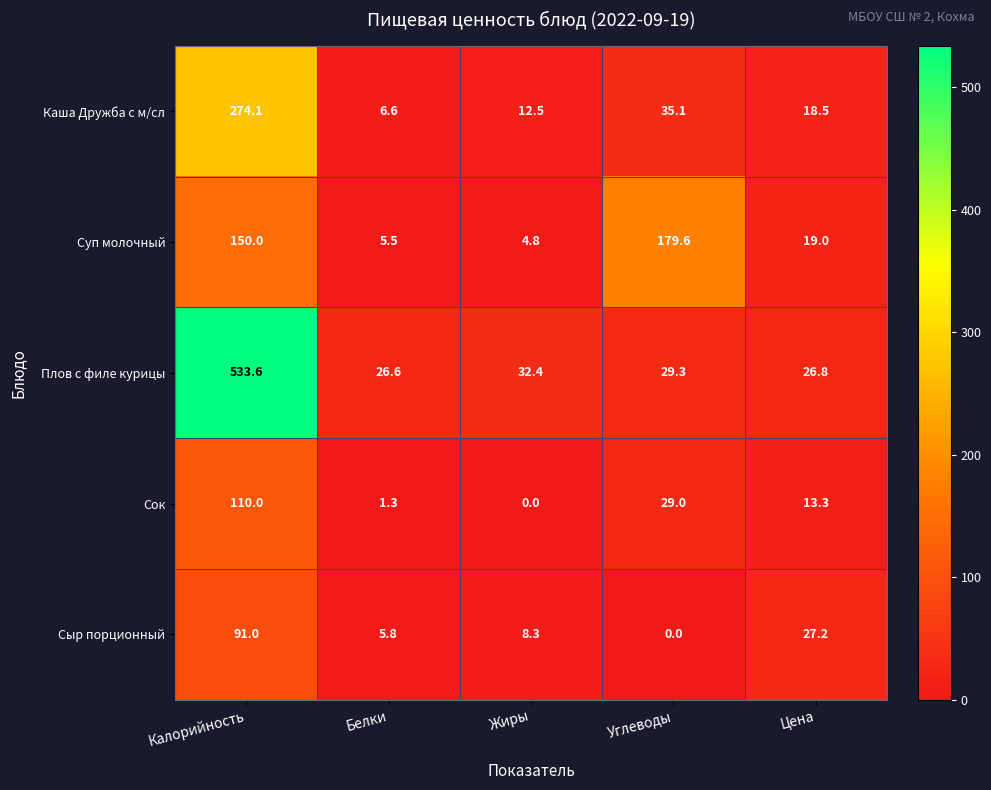

True or false: Сыр порционный has a value of 0.0 at Углеводы.

True